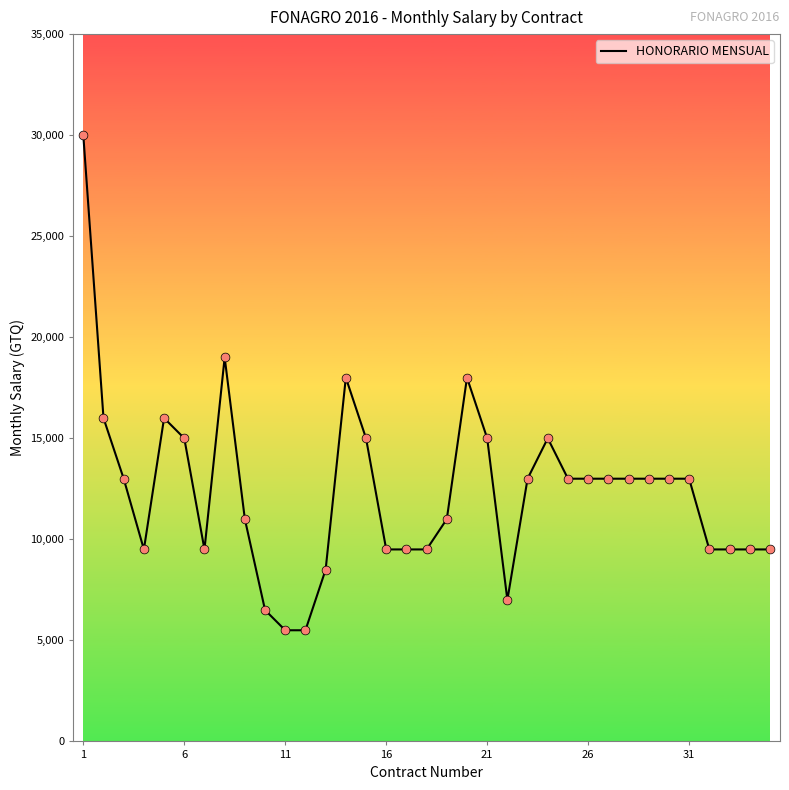

What is the difference between the maximum and minimum values?

24500